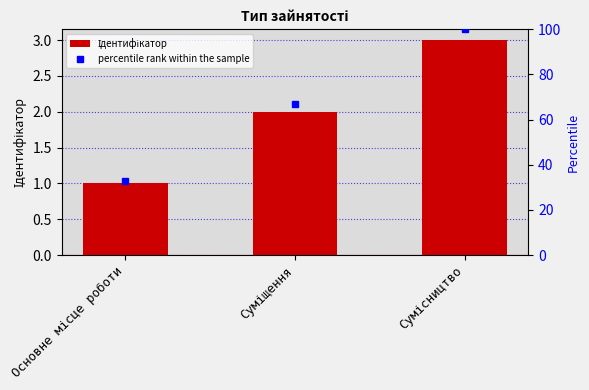

Reading left to right, transcribe all the data shown in this chart.

Ідентифікатор: 1	2	3
percentile rank within the sample: 33	67	100